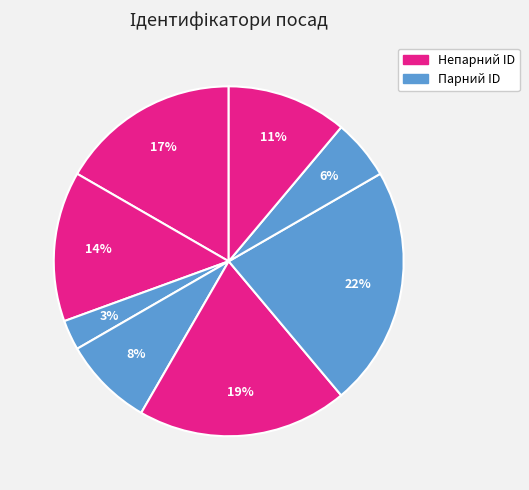

How many segments does this pie chart have?

8